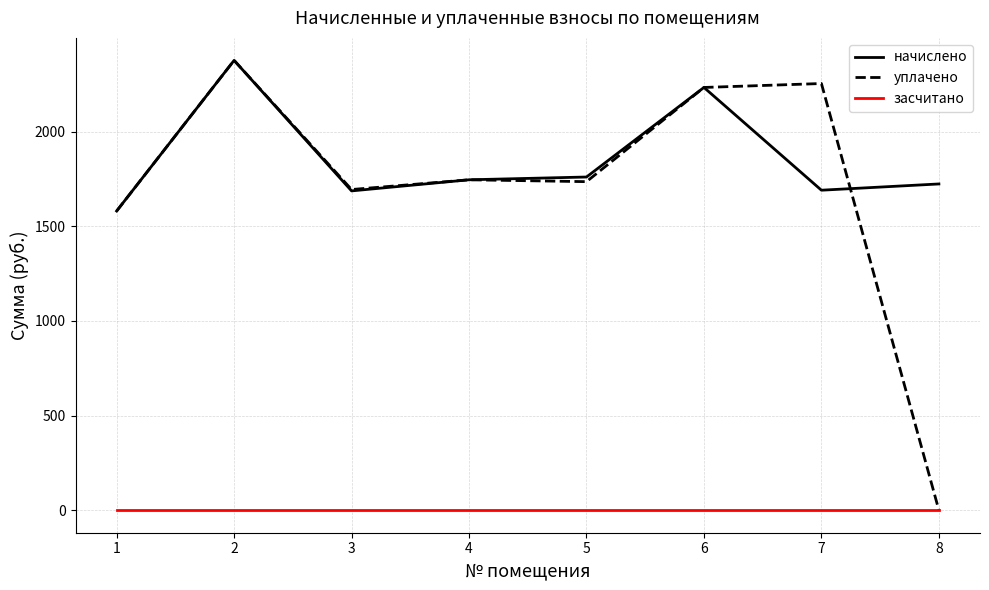

At which category is the sum across all series the highest?

2